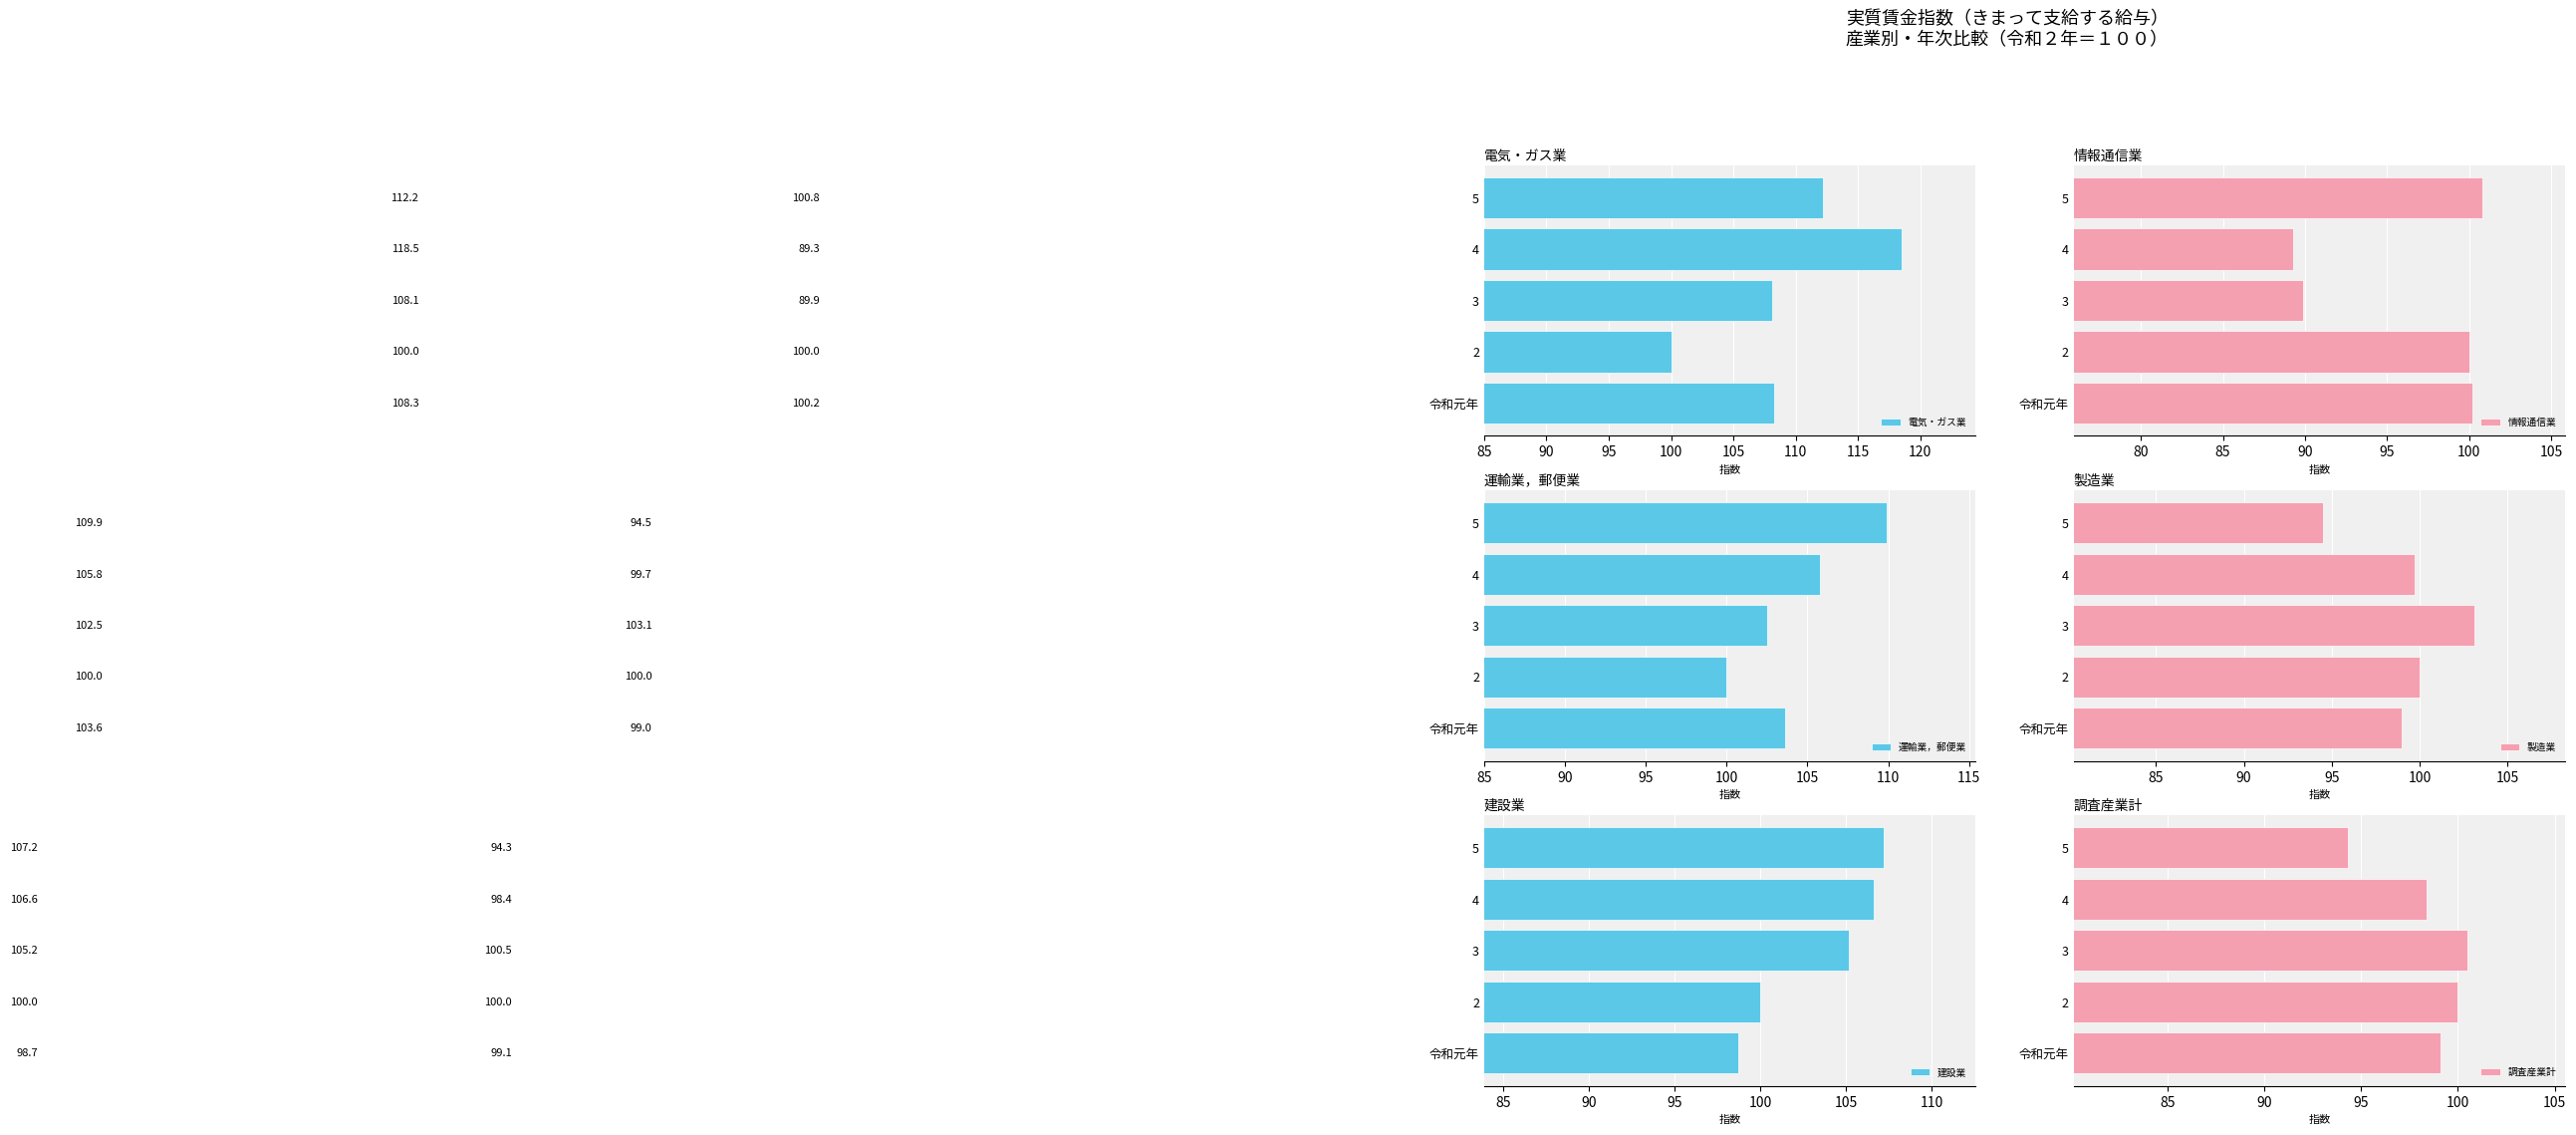

What is the difference between the second highest and minimum values in the 建設業 series?

7.9